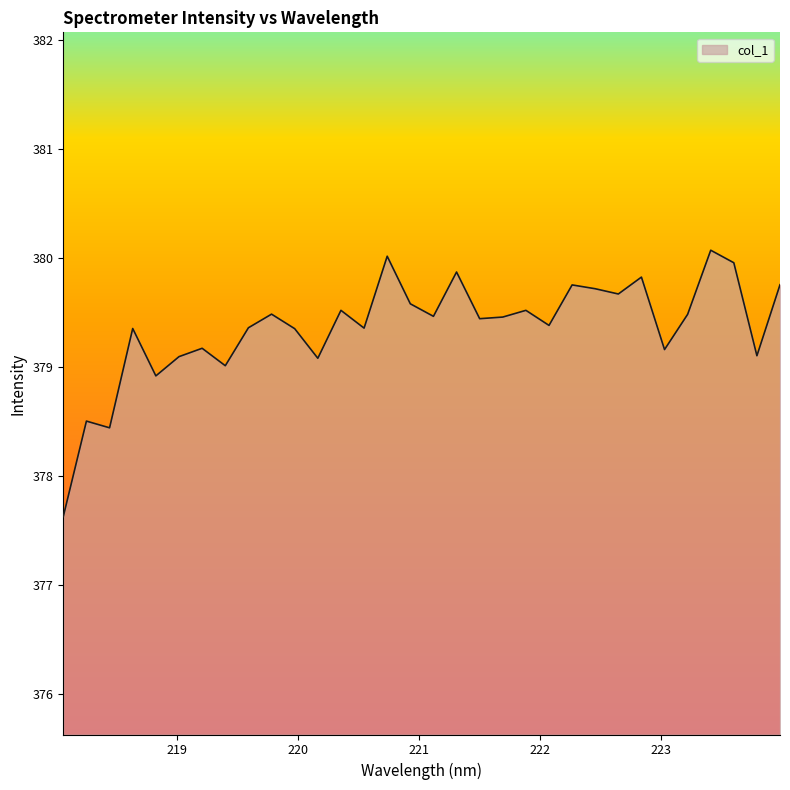

What is the minimum value shown in the chart?

377.6